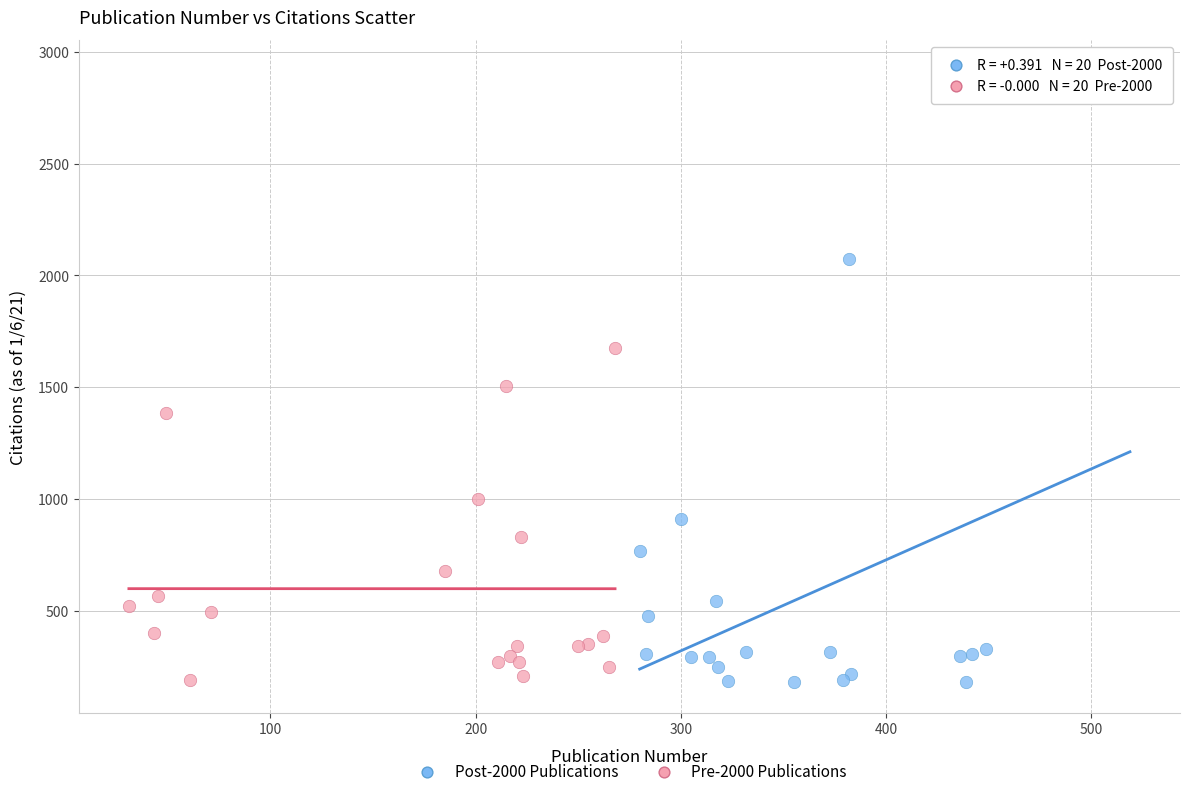

Which series reaches the maximum Y coordinate?

Post-2000 Publications